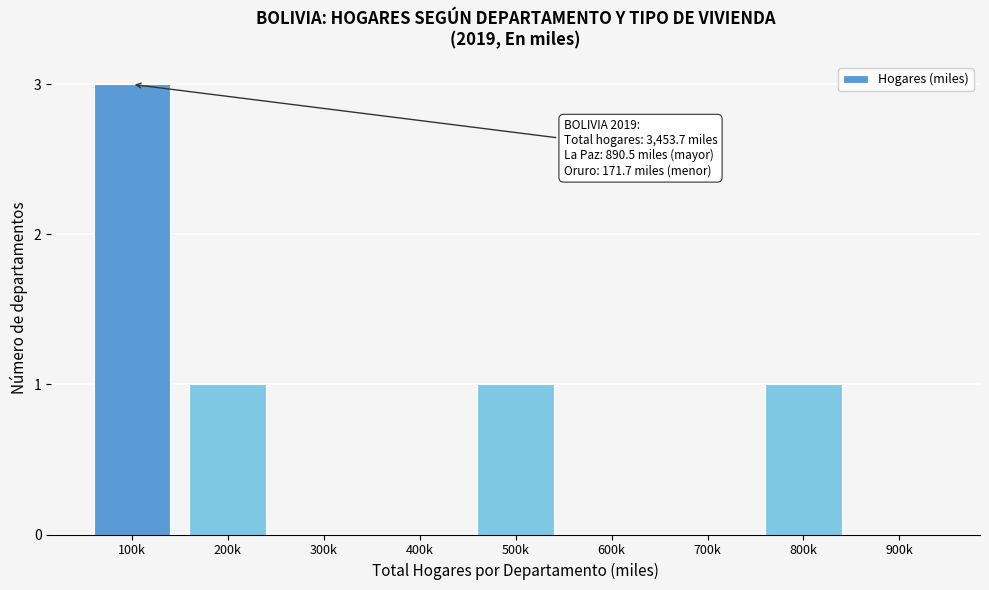

Reading left to right, list all the values displayed in this chart.

100k=3	200k=1	300k=0	400k=0	500k=1	600k=0	700k=0	800k=1	900k=0